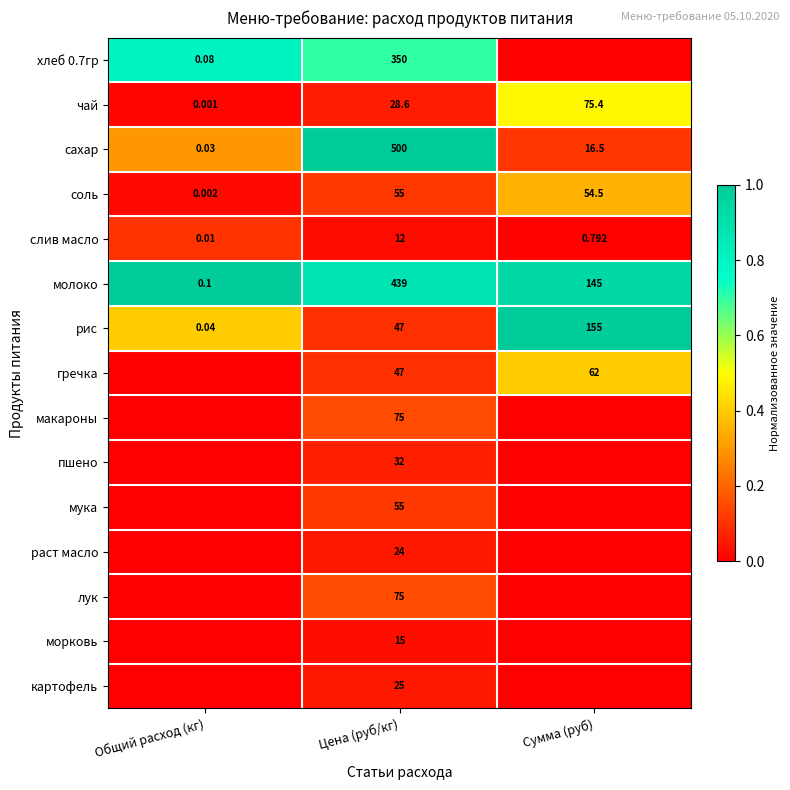

List the labels in order of чай value, smallest first.

Общий расход (кг), Цена (руб/кг), Сумма (руб)